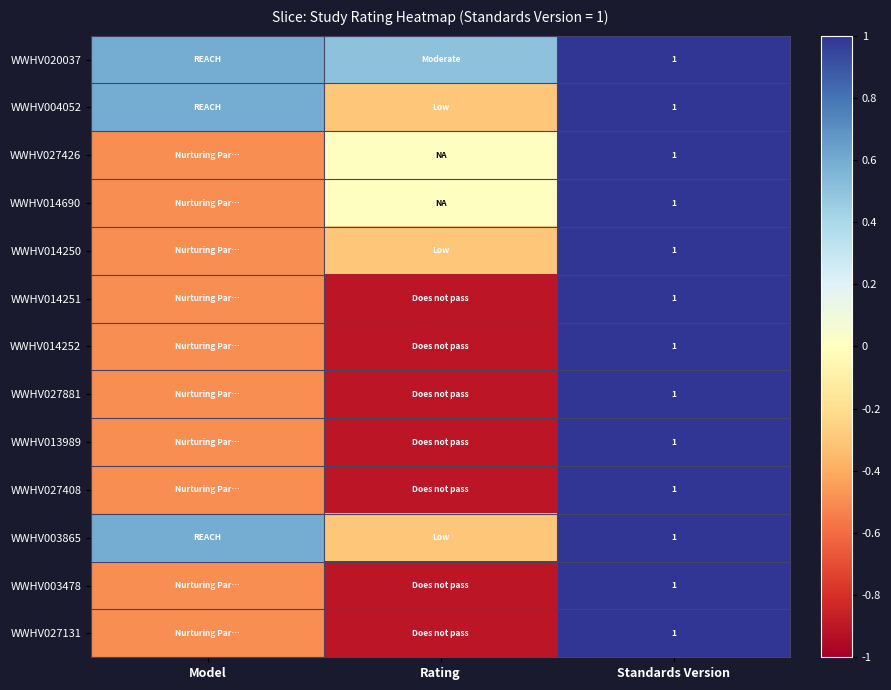

At which category is the sum across all series the highest?

Standards Version